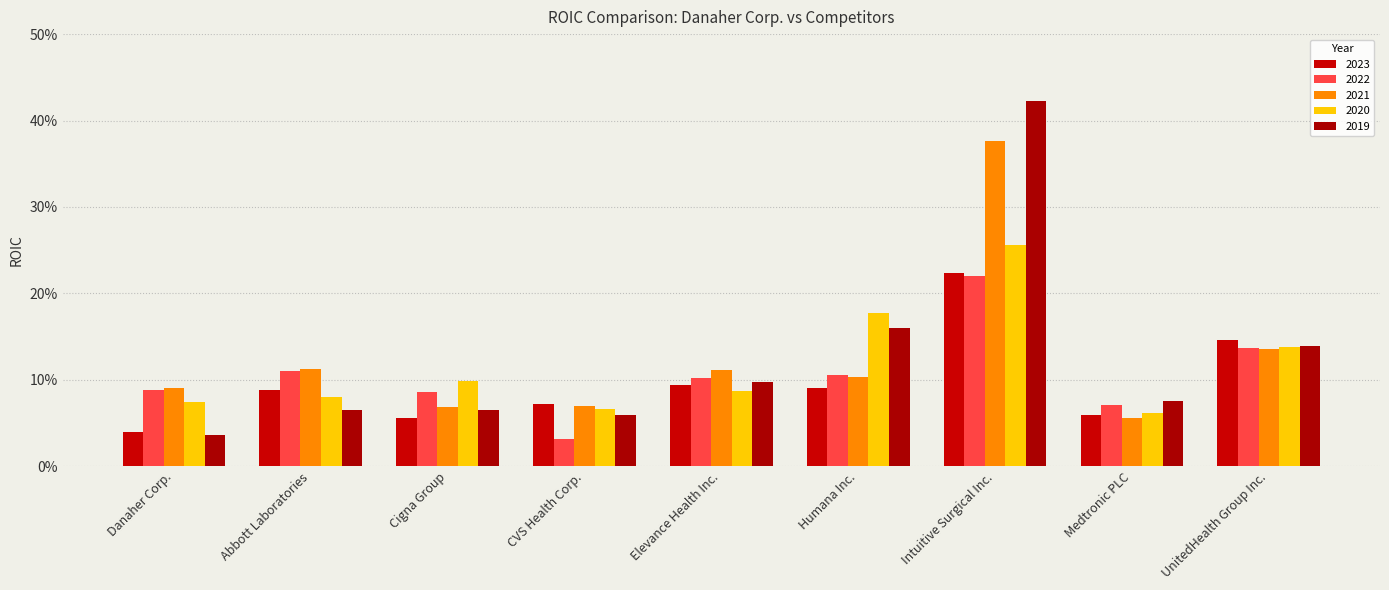

What is the highest value of the 2022 series?

0.2